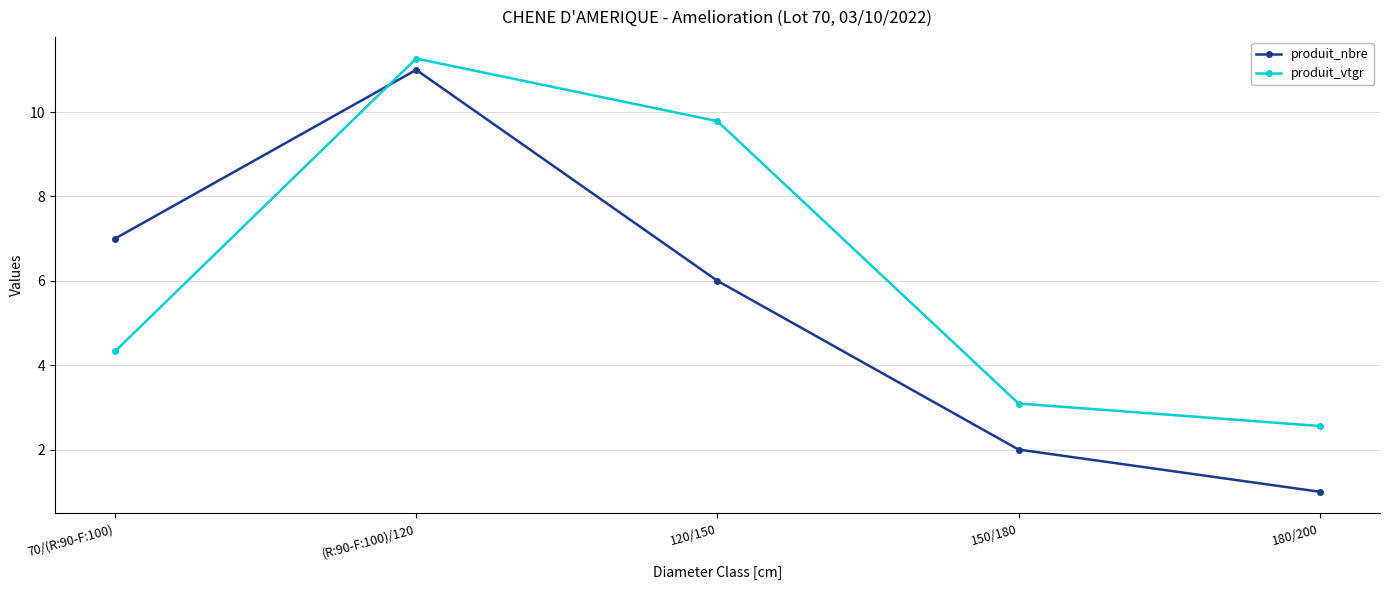

What is the minimum value shown in the chart?

1.0